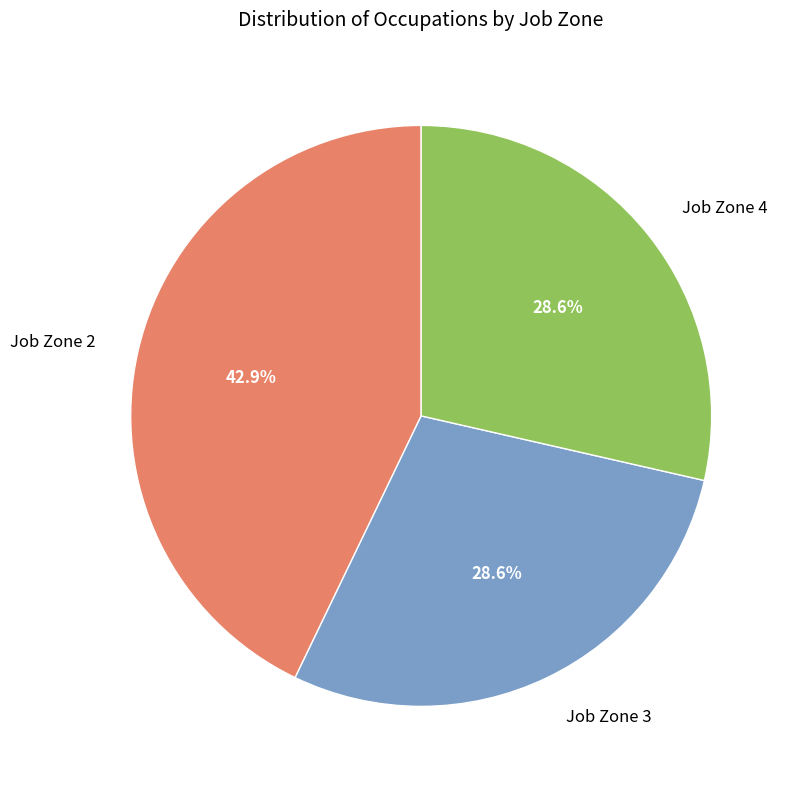

What is the total percentage of Job Zone 4 and Job Zone 3?

57.1%